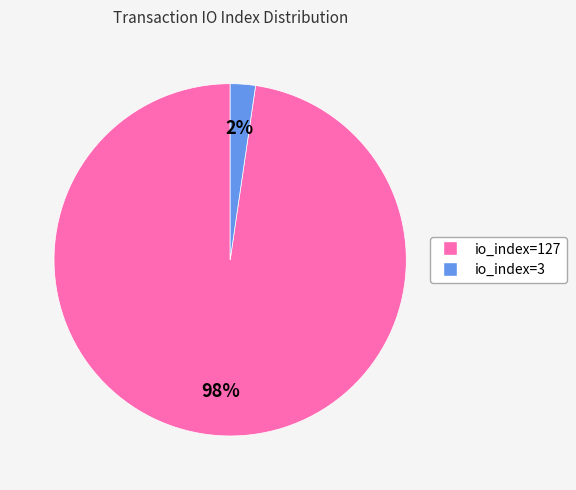

To the nearest percent, what portion does io_index=3 represent?

2%